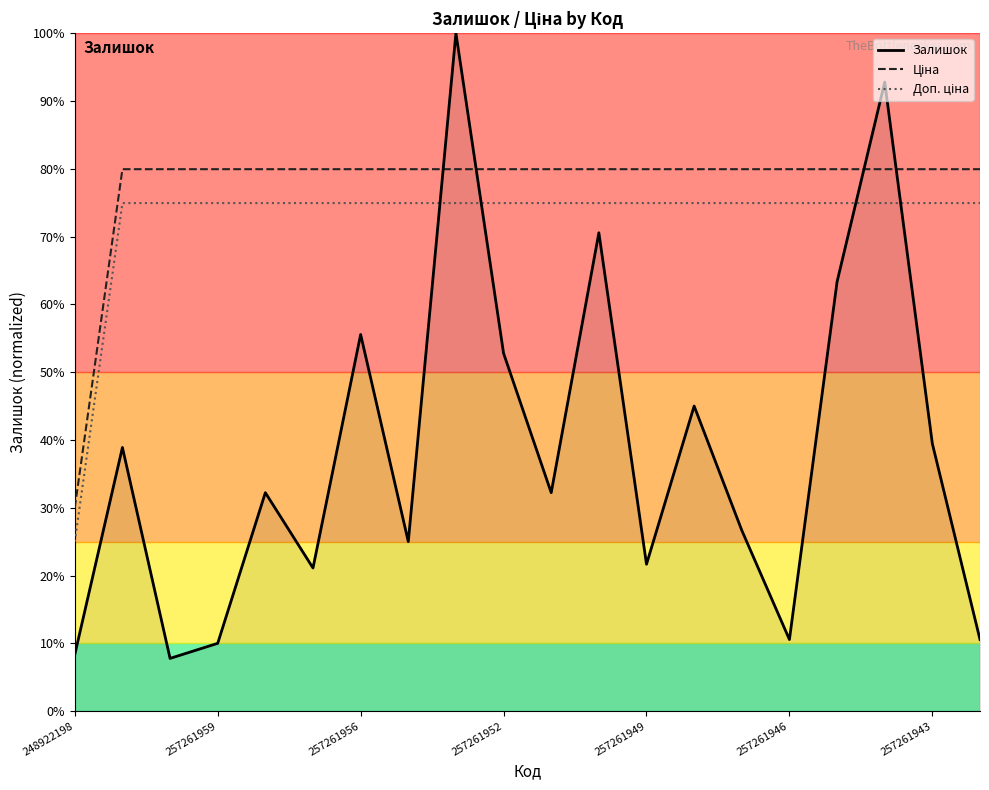

How many Ціна values are between 0 and 1?

20